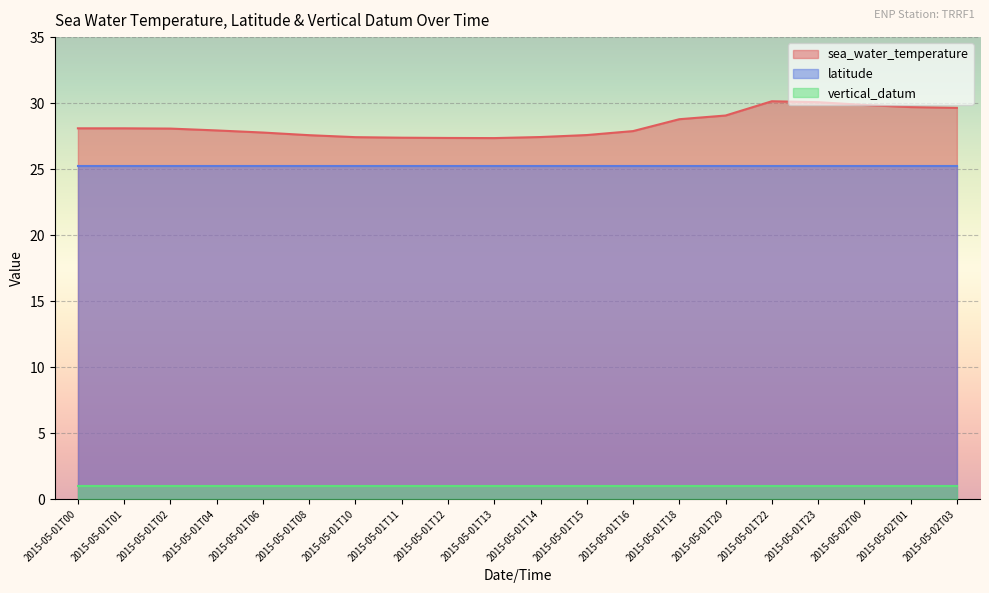

Reading left to right, extract all data points from this chart.

sea_water_temperature: 2015-05-01T00=28.1	2015-05-01T01=28.1	2015-05-01T02=28.1	2015-05-01T04=27.9	2015-05-01T06=27.8	2015-05-01T08=27.6	2015-05-01T10=27.4	2015-05-01T11=27.4	2015-05-01T12=27.4	2015-05-01T13=27.4	2015-05-01T14=27.4	2015-05-01T15=27.6	2015-05-01T16=27.9	2015-05-01T18=28.8	2015-05-01T20=29.1	2015-05-01T22=30.1	2015-05-01T23=30.1	2015-05-02T00=29.9	2015-05-02T01=29.7	2015-05-02T03=29.6
latitude: 2015-05-01T00=25.2	2015-05-01T01=25.2	2015-05-01T02=25.2	2015-05-01T04=25.2	2015-05-01T06=25.2	2015-05-01T08=25.2	2015-05-01T10=25.2	2015-05-01T11=25.2	2015-05-01T12=25.2	2015-05-01T13=25.2	2015-05-01T14=25.2	2015-05-01T15=25.2	2015-05-01T16=25.2	2015-05-01T18=25.2	2015-05-01T20=25.2	2015-05-01T22=25.2	2015-05-01T23=25.2	2015-05-02T00=25.2	2015-05-02T01=25.2	2015-05-02T03=25.2
vertical_datum: 2015-05-01T00=1.0	2015-05-01T01=1.0	2015-05-01T02=1.0	2015-05-01T04=1.0	2015-05-01T06=1.0	2015-05-01T08=1.0	2015-05-01T10=1.0	2015-05-01T11=1.0	2015-05-01T12=1.0	2015-05-01T13=1.0	2015-05-01T14=1.0	2015-05-01T15=1.0	2015-05-01T16=1.0	2015-05-01T18=1.0	2015-05-01T20=1.0	2015-05-01T22=1.0	2015-05-01T23=1.0	2015-05-02T00=1.0	2015-05-02T01=1.0	2015-05-02T03=1.0